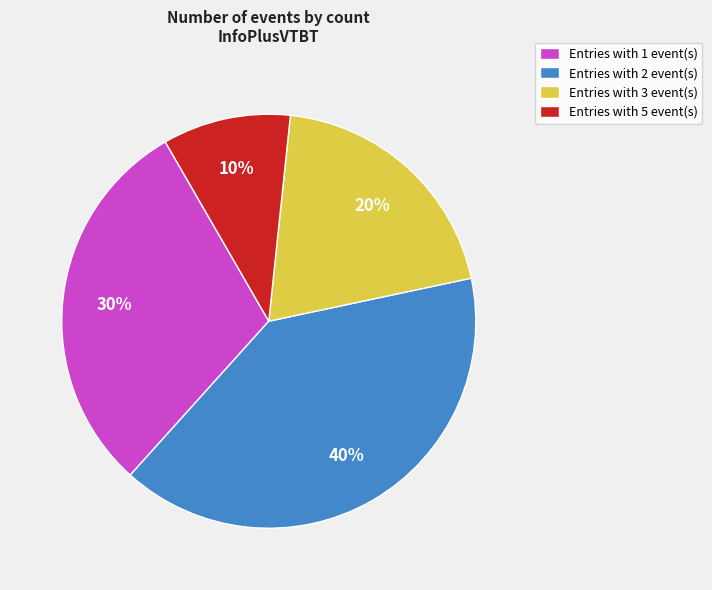

Count the number of slices in the pie.

4